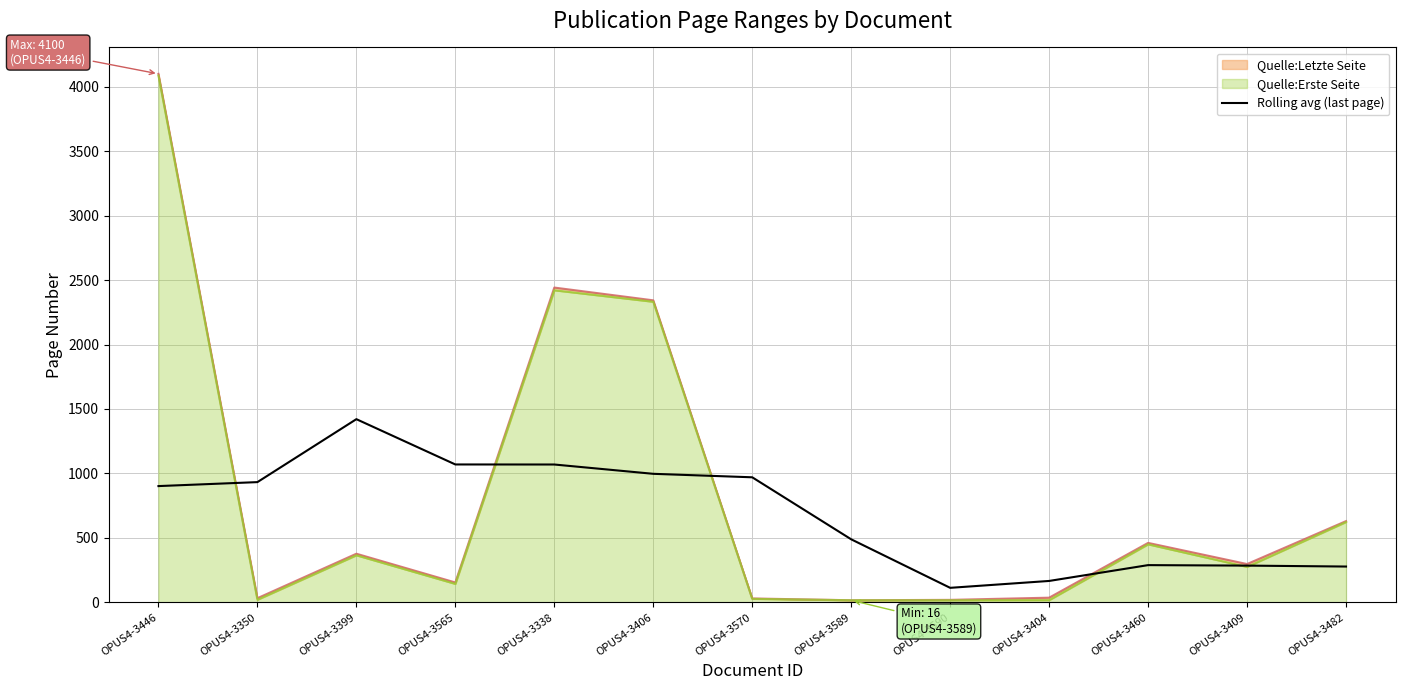

Does the chart display data point markers on the line(s)?

No